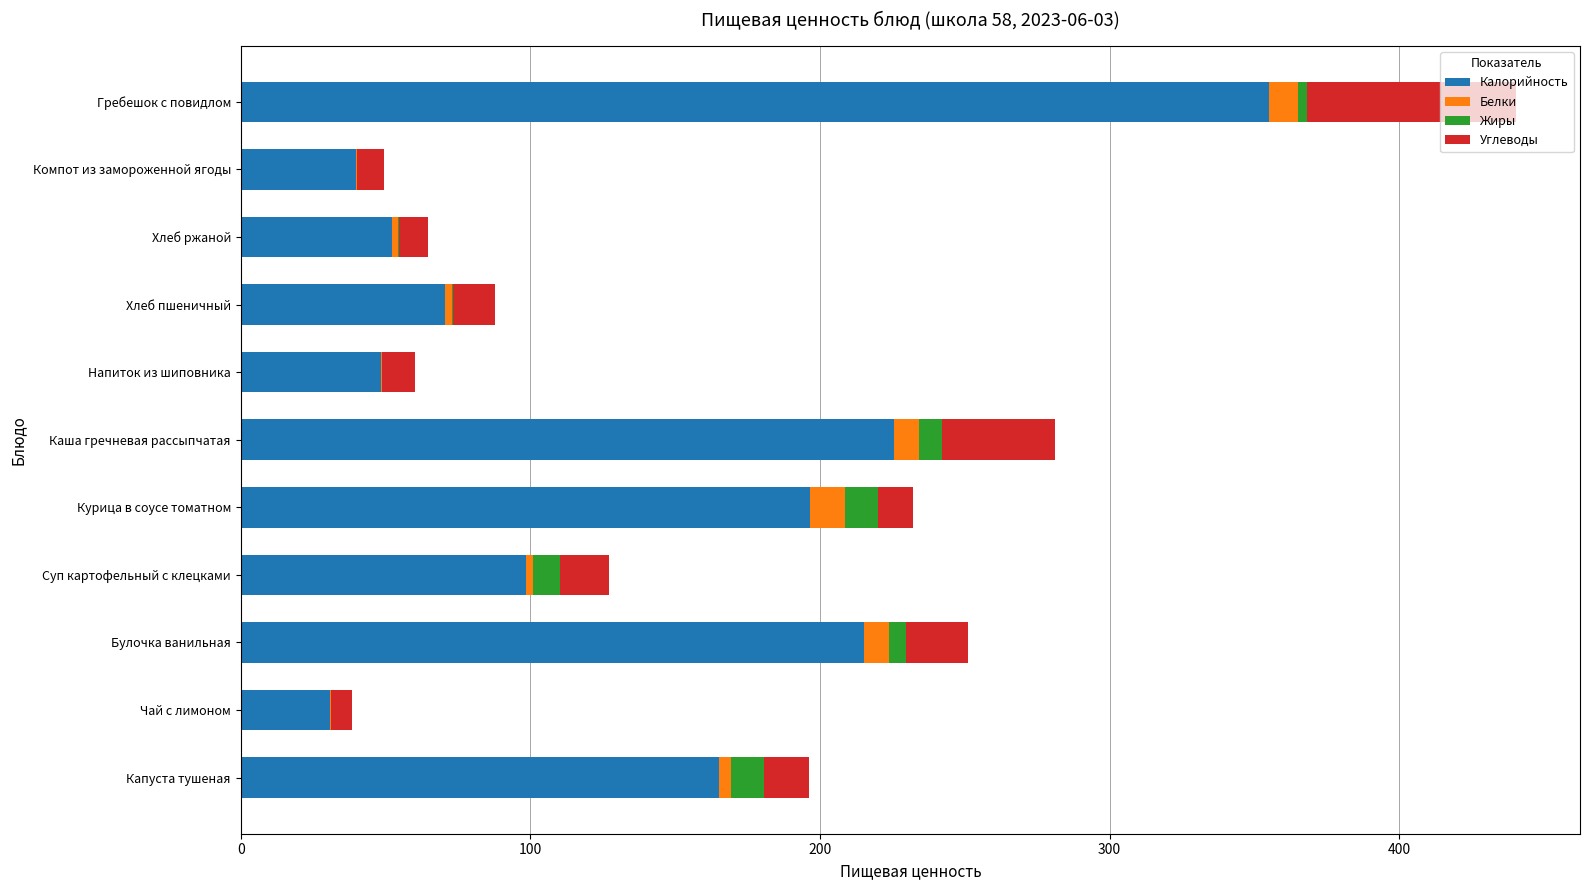

Is it true that Калорийность equals 155.0 at Суп картофельный с клецками?

False